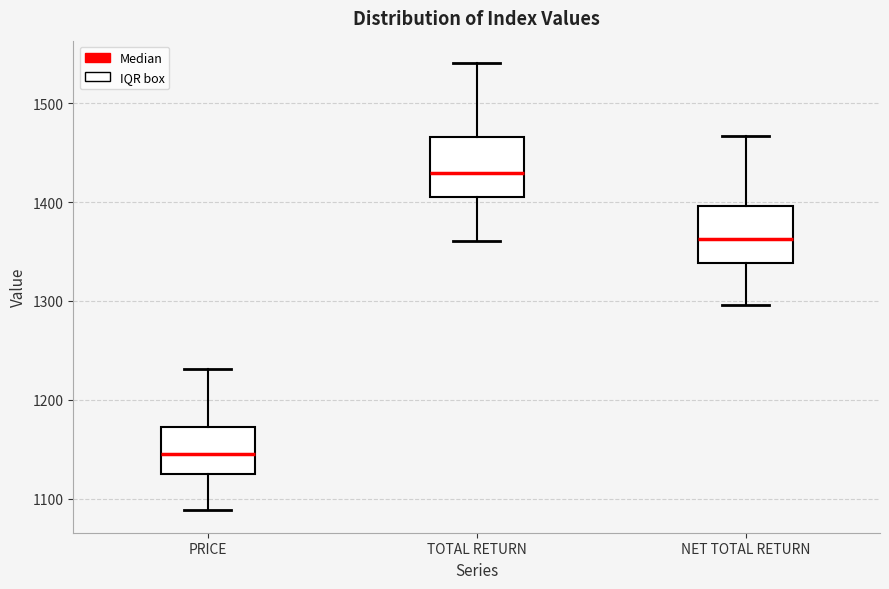

Reading left to right, transcribe this box plot: for each box, give where its median line is, the range the box spans, and where its two whiskers end, as read against the y-axis. The values are not printed on the chart, so give them approximately, as read against the axis.

PRICE: median 1150, box 1130 to 1170, whiskers 1090 to 1230
TOTAL RETURN: median 1430, box 1400 to 1470, whiskers 1360 to 1540
NET TOTAL RETURN: median 1360, box 1340 to 1400, whiskers 1300 to 1470